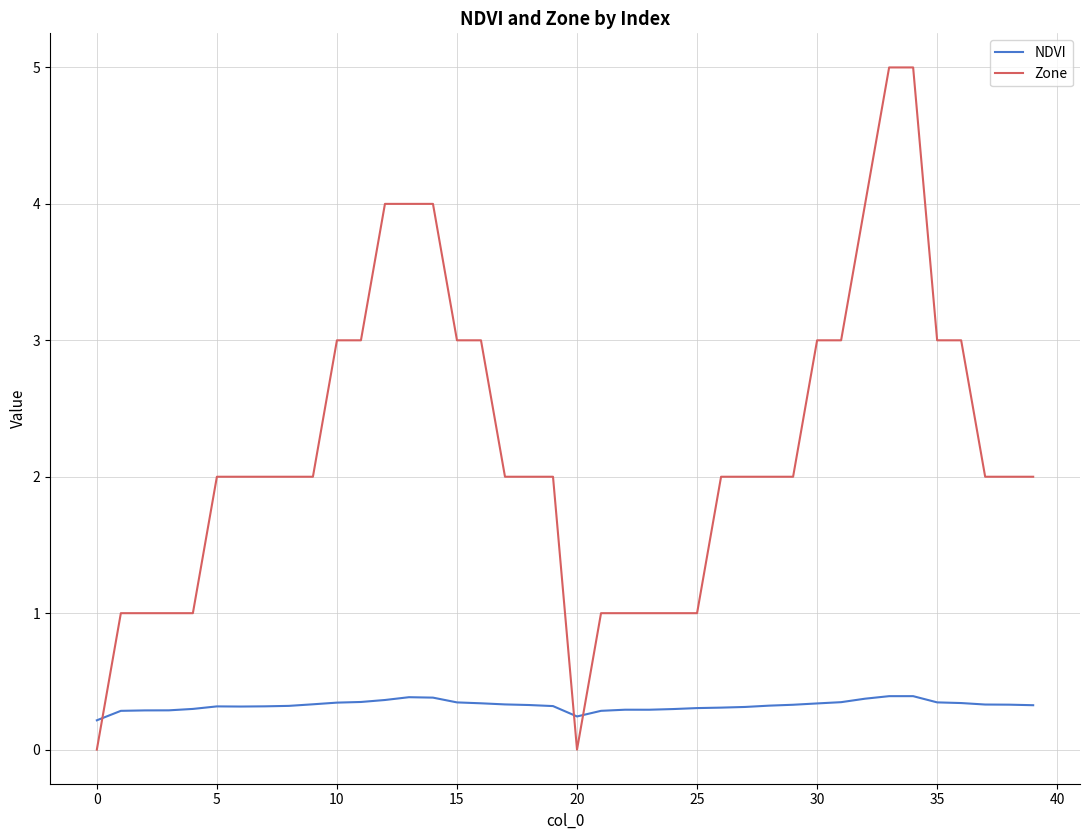

How many Zone values are between 1 and 3?

32